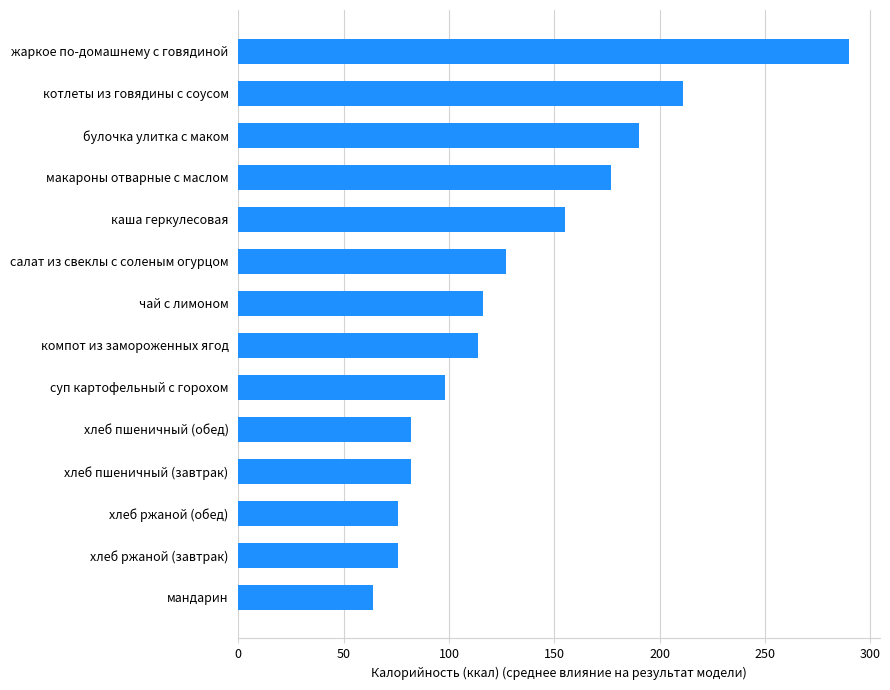

How many bars are there in total?

14